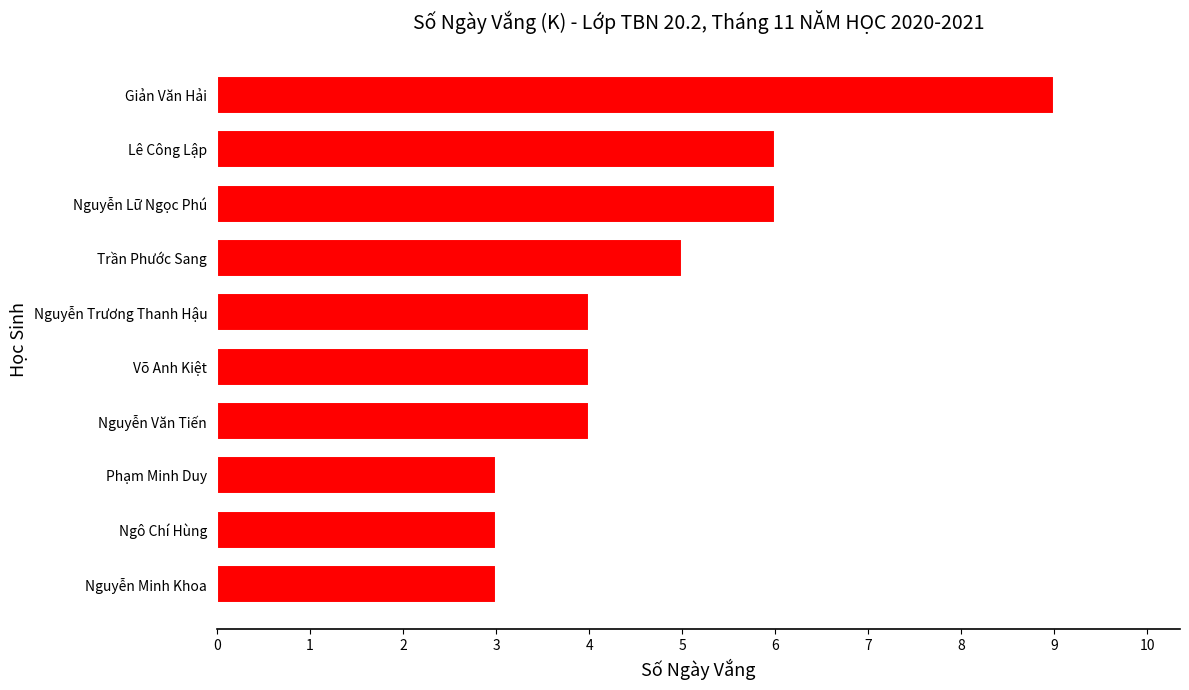

At which category does the chart reach its peak across all series?

Giản Văn Hải